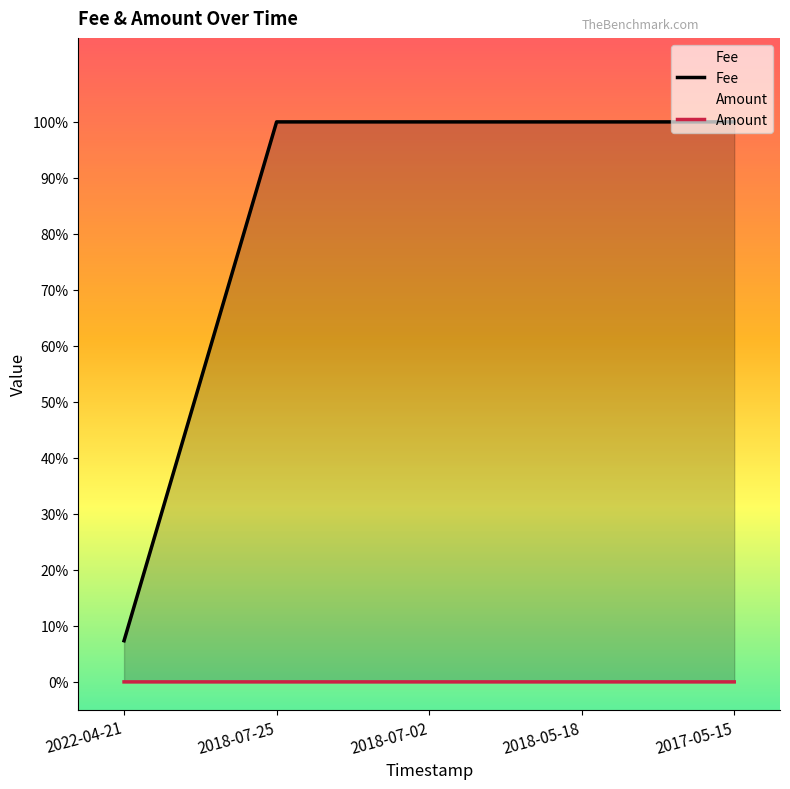

What is the minimum value for Fee?

0.1